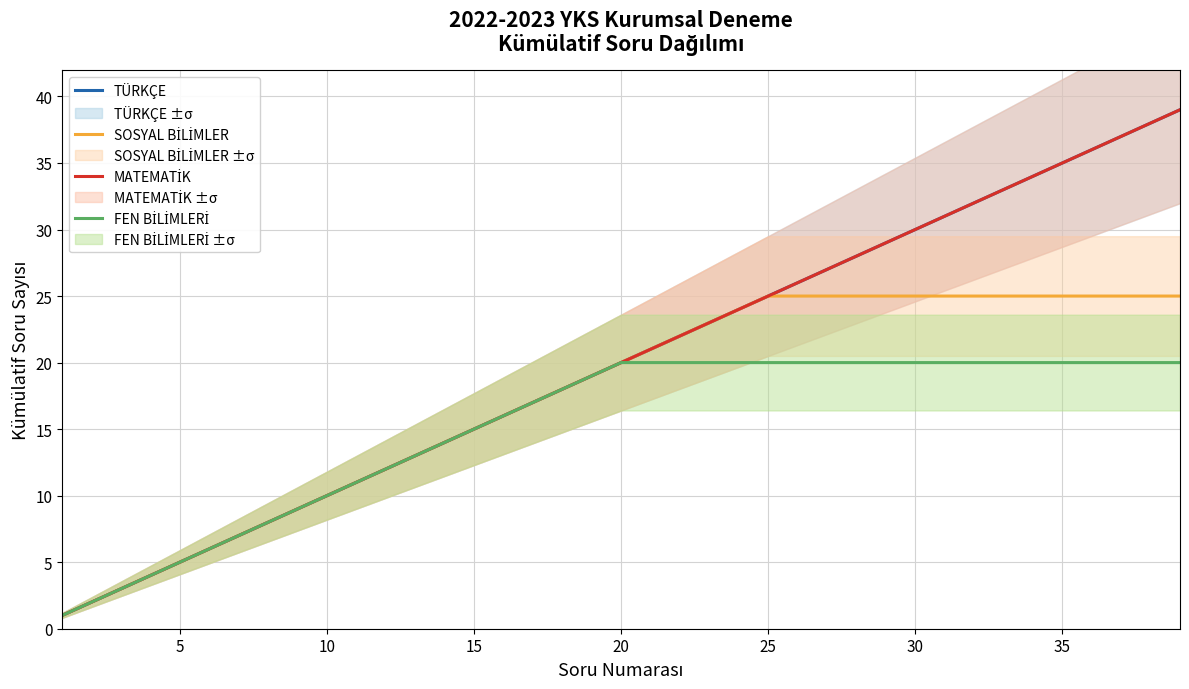

Does the chart have visible grid lines?

Yes